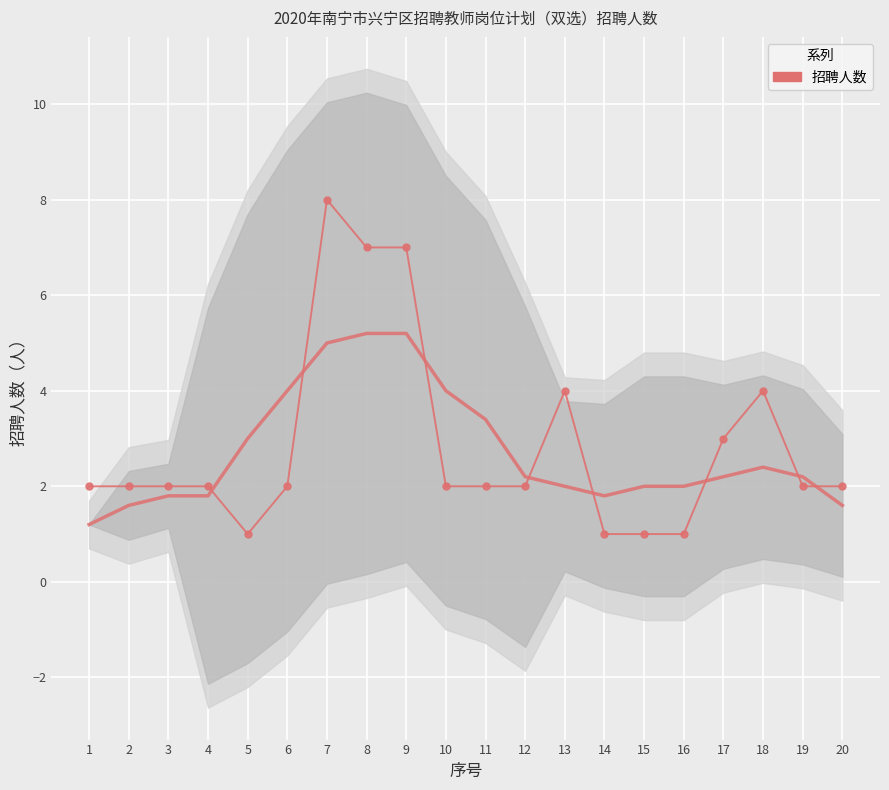

Is it true that the value at 10 is 1?

False